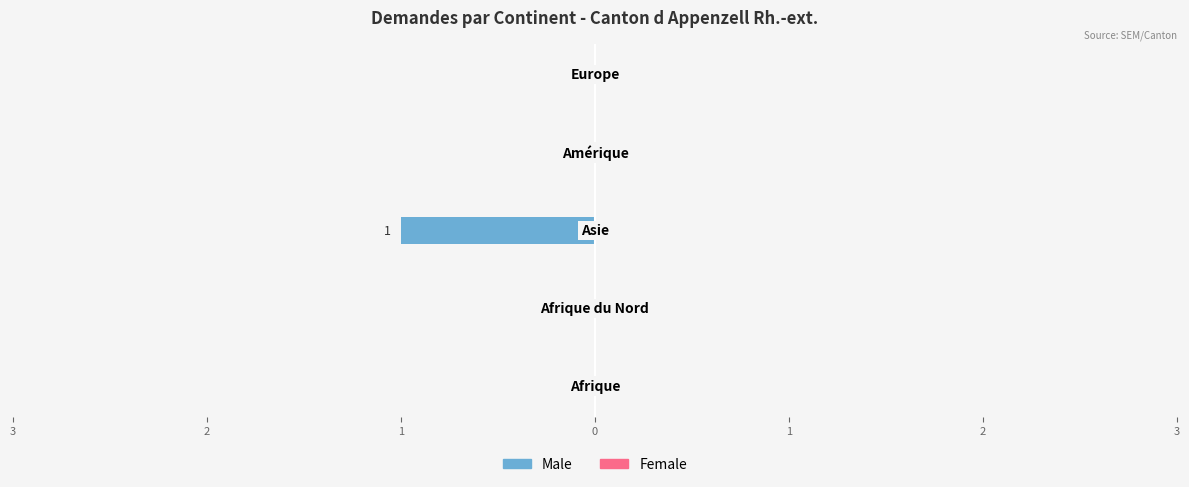

Are the bars horizontal?

Yes